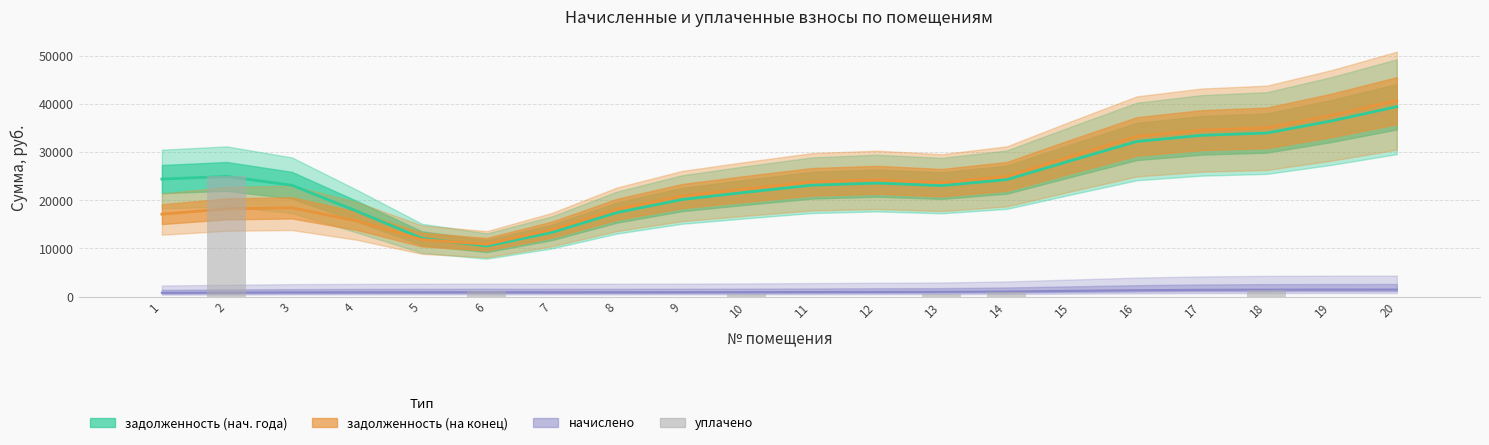

How many values are above zero?

6